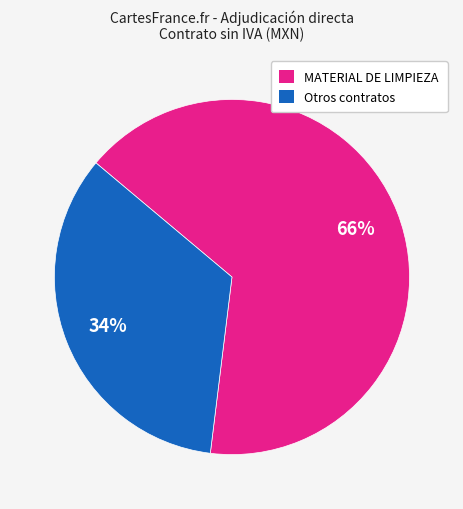

How many slices are in this pie chart?

2